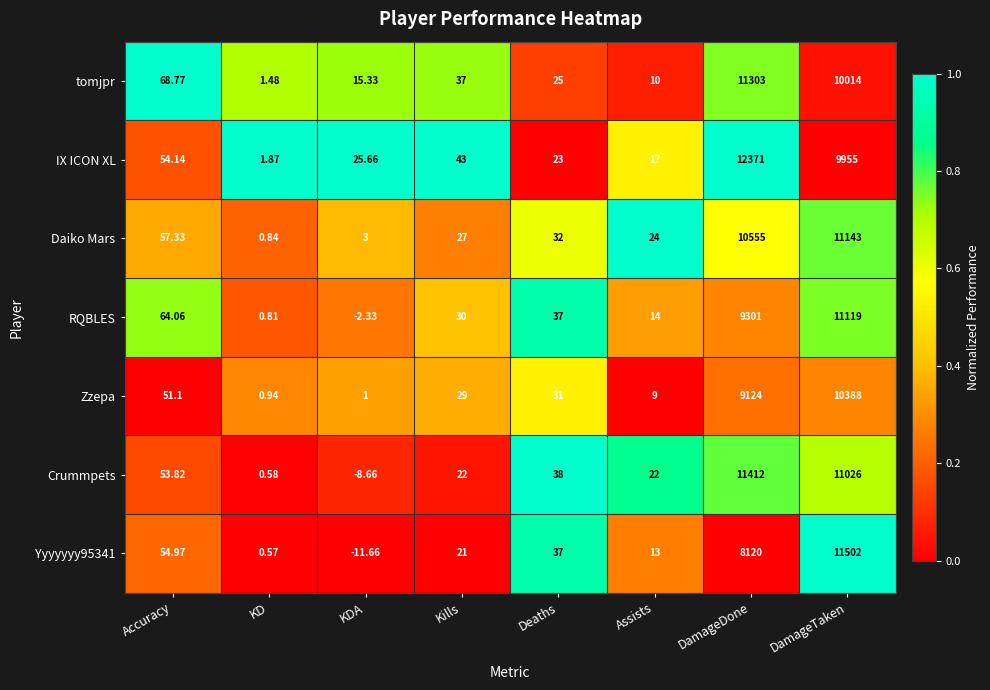

Where does the tomjpr series first go above 37?

Accuracy